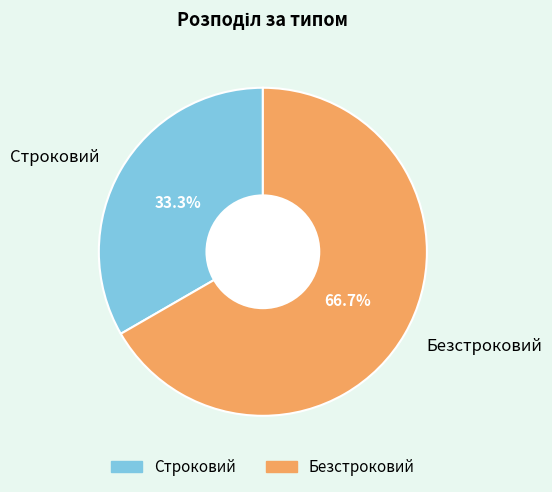

Is Безстроковий the majority of the pie?

Yes